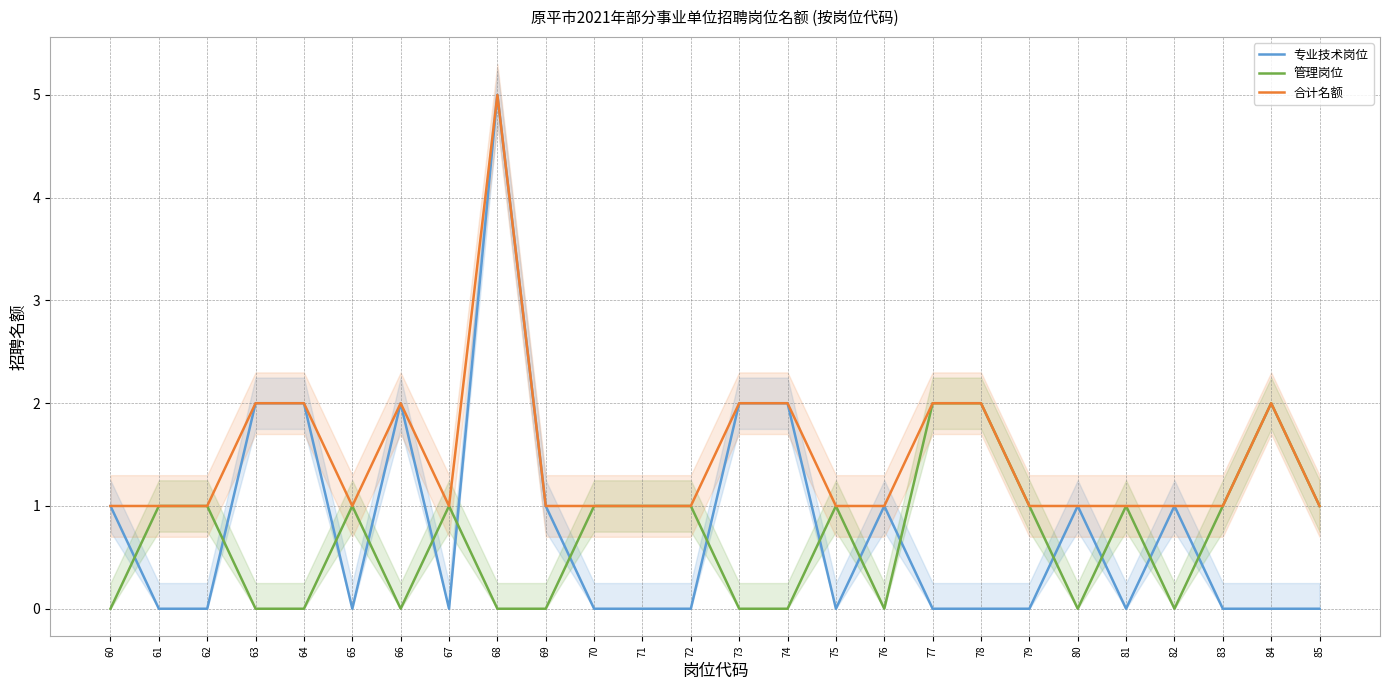

Which series ends up on top after the final intersection of 专业技术岗位 and 管理岗位?

管理岗位